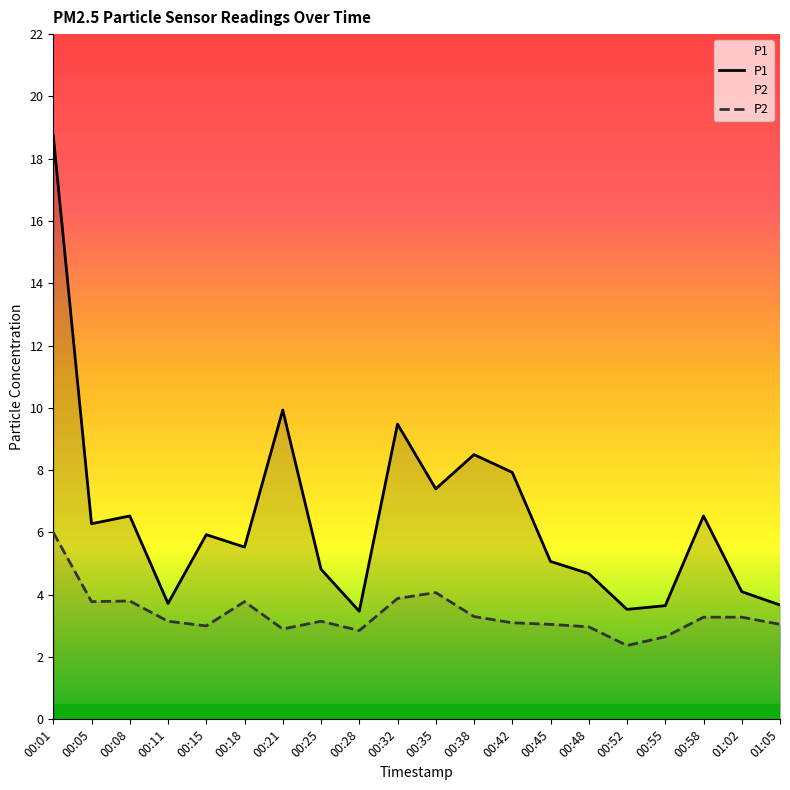

How many series are shown in this chart?

2